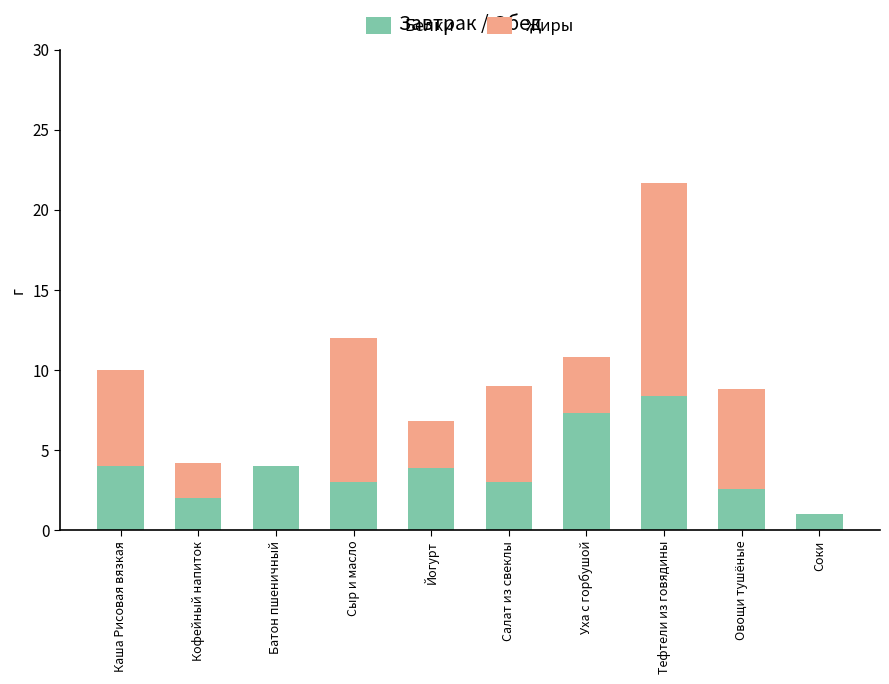

What is the average value of the Белки series?

3.9